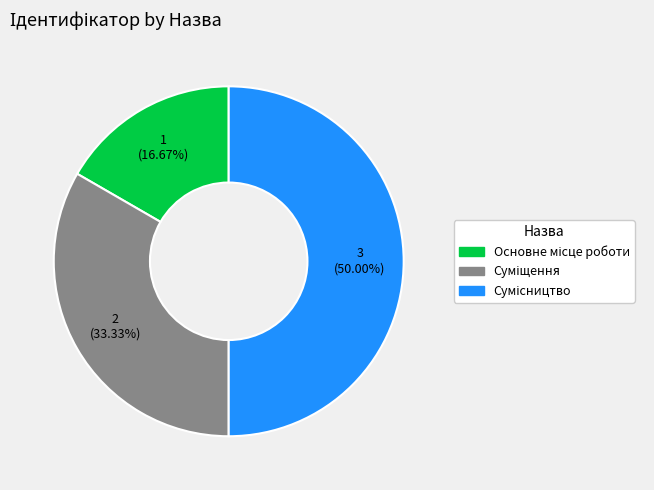

How many segments does this pie chart have?

3